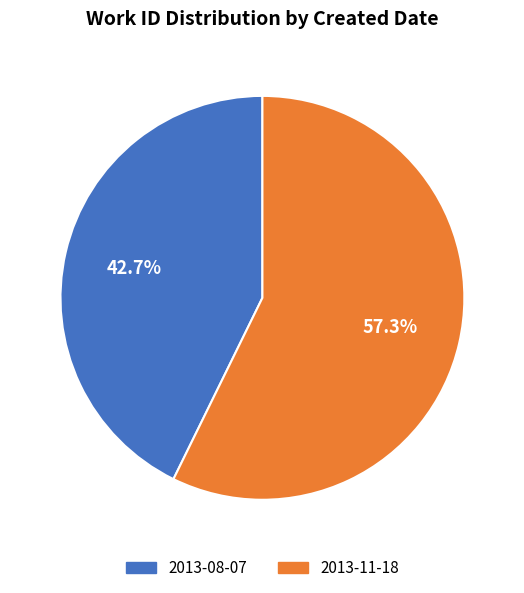

Rank the categories by value from lowest to highest.

2013-08-07, 2013-11-18